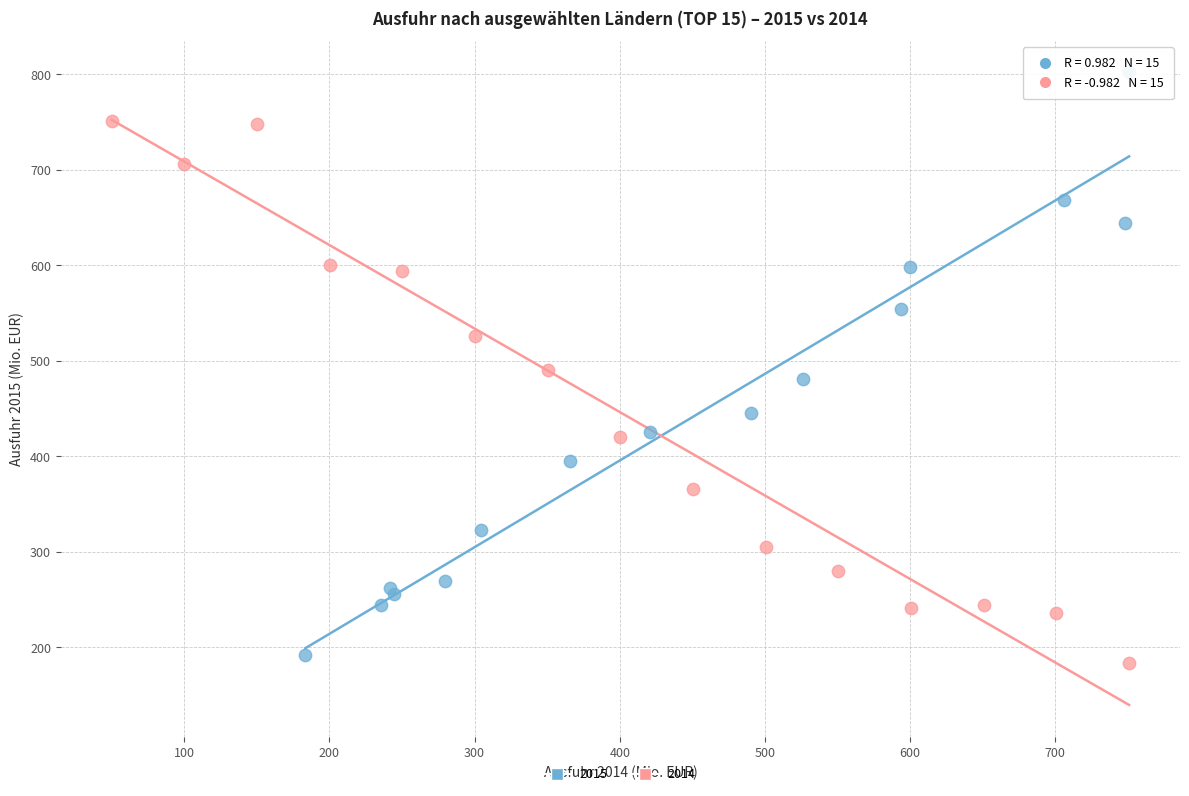

Which series has the widest spread of Y values?

2015